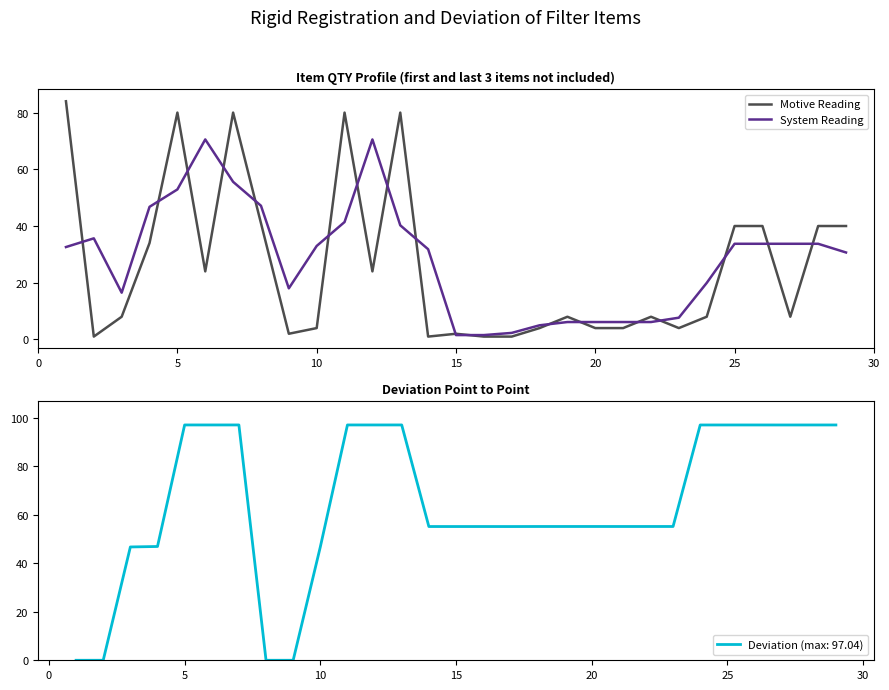

What is the highest value of the Motive Reading series?

84.0